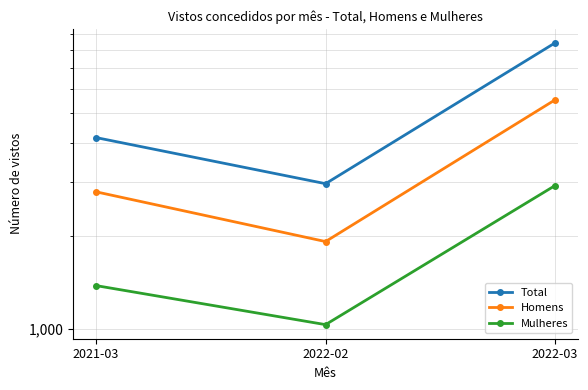

Reading left to right, list all the values displayed in this chart.

Total: 4166	2956	8430
Homens: 2782	1921	5516
Mulheres: 1384	1035	2914